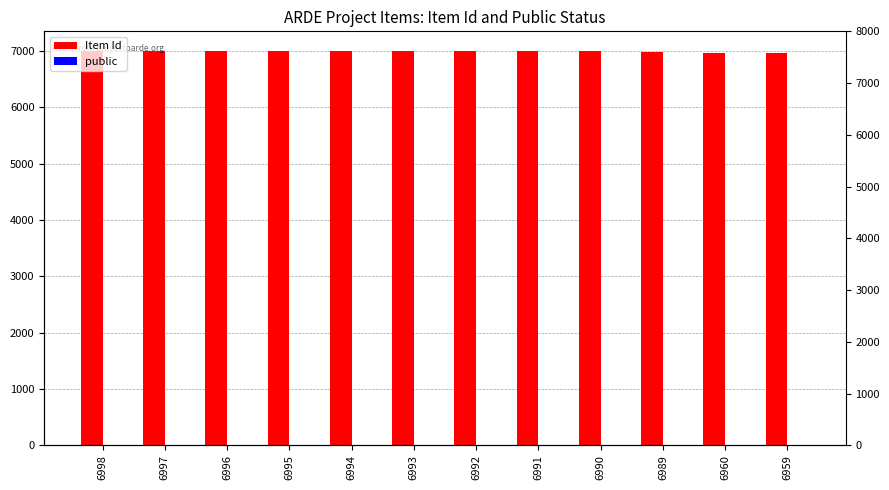

Where is Item Id nearest to the value 6978?

6989